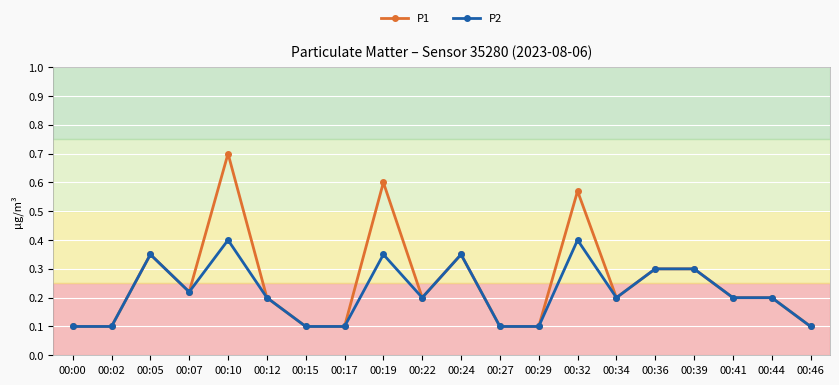

Does the chart have visible grid lines?

Yes